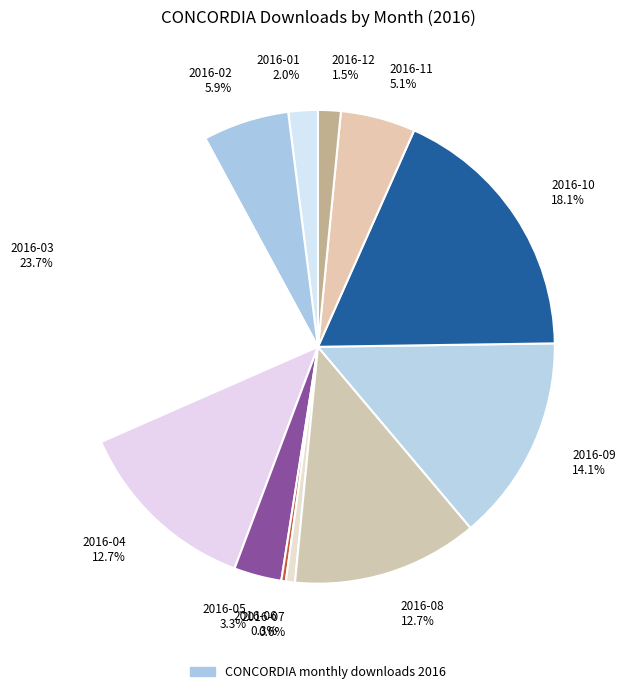

Is 2016-02 the majority of the pie?

No